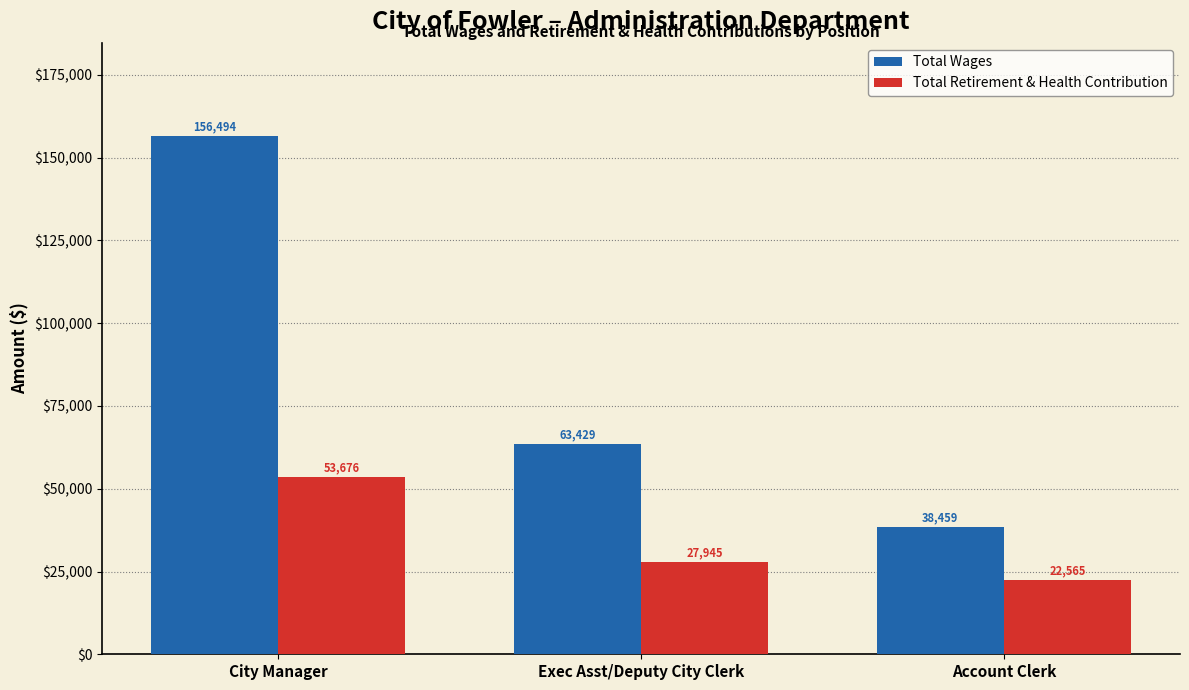

Between City Manager and Exec Asst/Deputy City Clerk, which series saw the biggest shift?

Total Wages